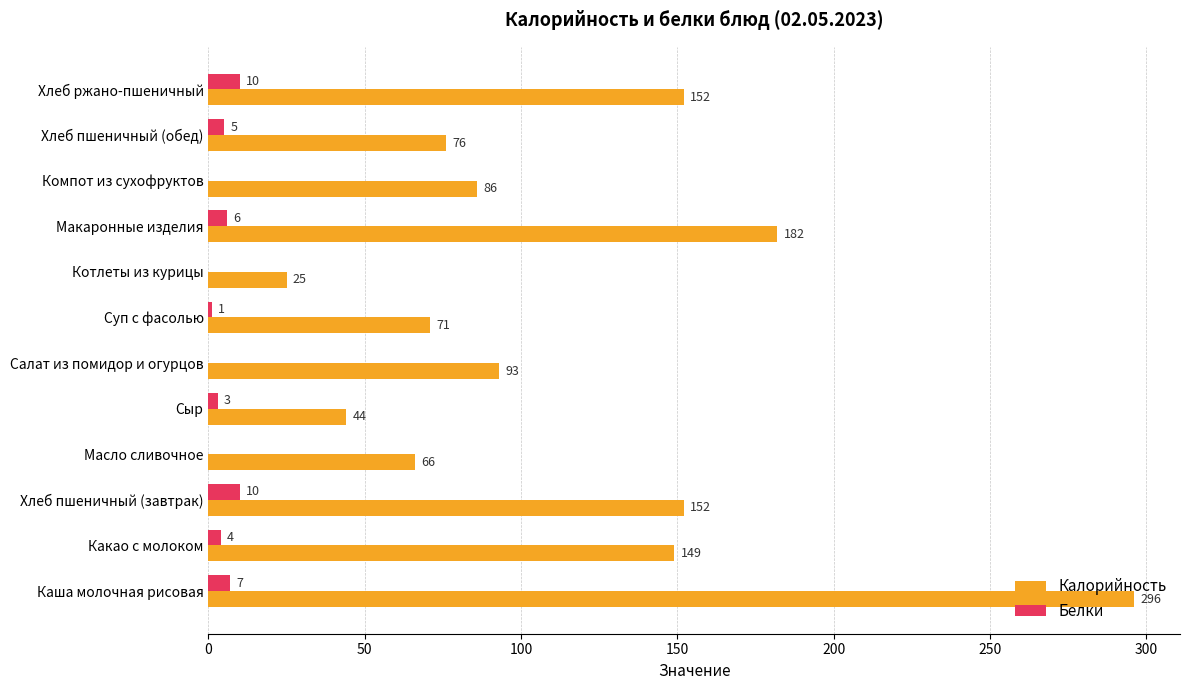

At which label is Белки closest to 5?

Хлеб пшеничный (обед)